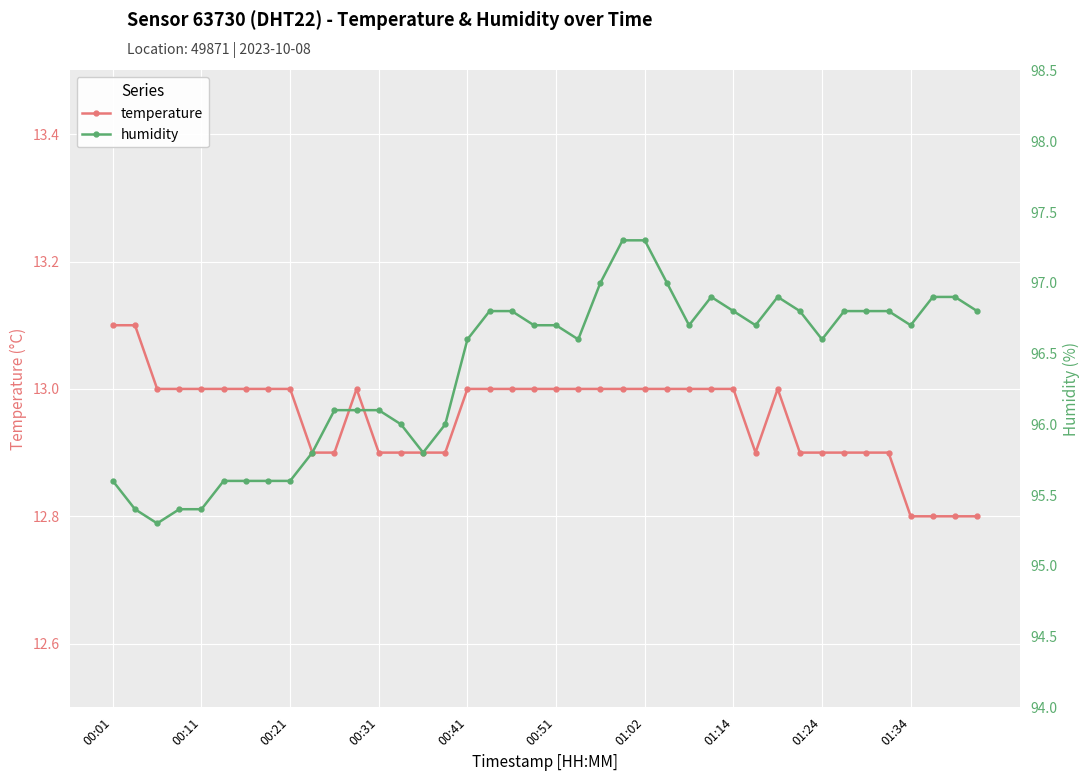

What are all the series names shown in the legend?

temperature, humidity